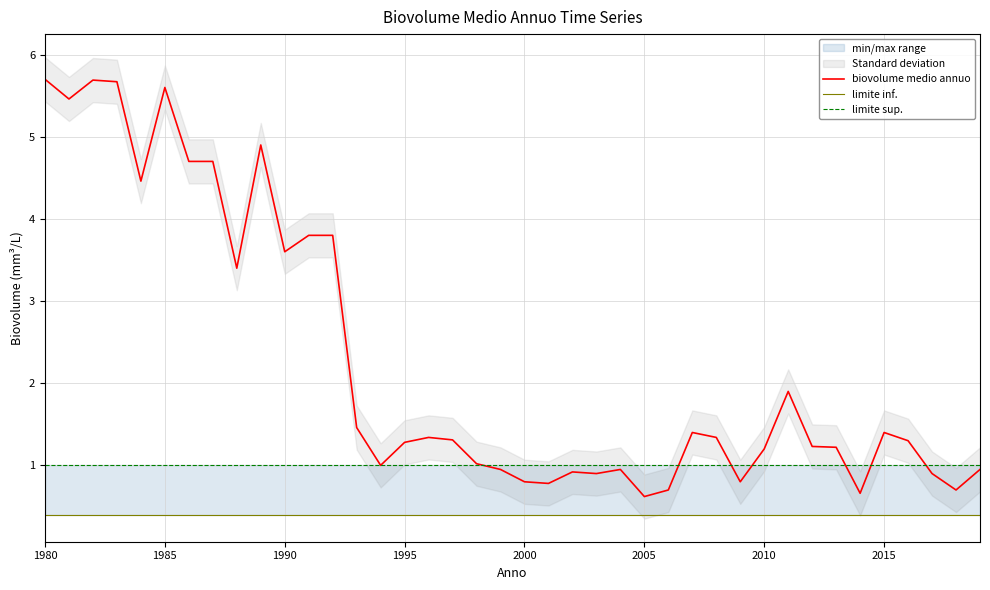

The biovolume medio annuo series shows 0.4 at 28. True or false?

False